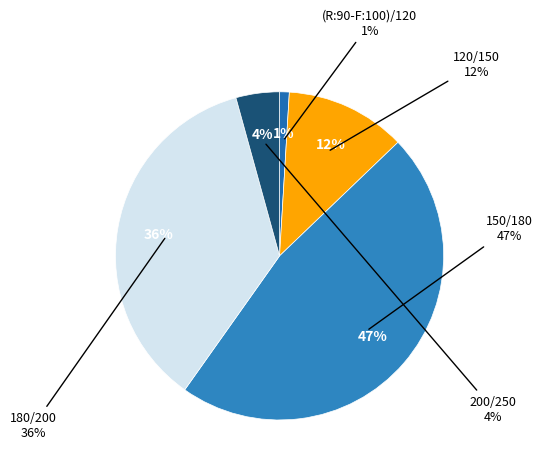

To the nearest percent, what is the combined percentage of 180/200 and (R:90-F:100)/120?

37%